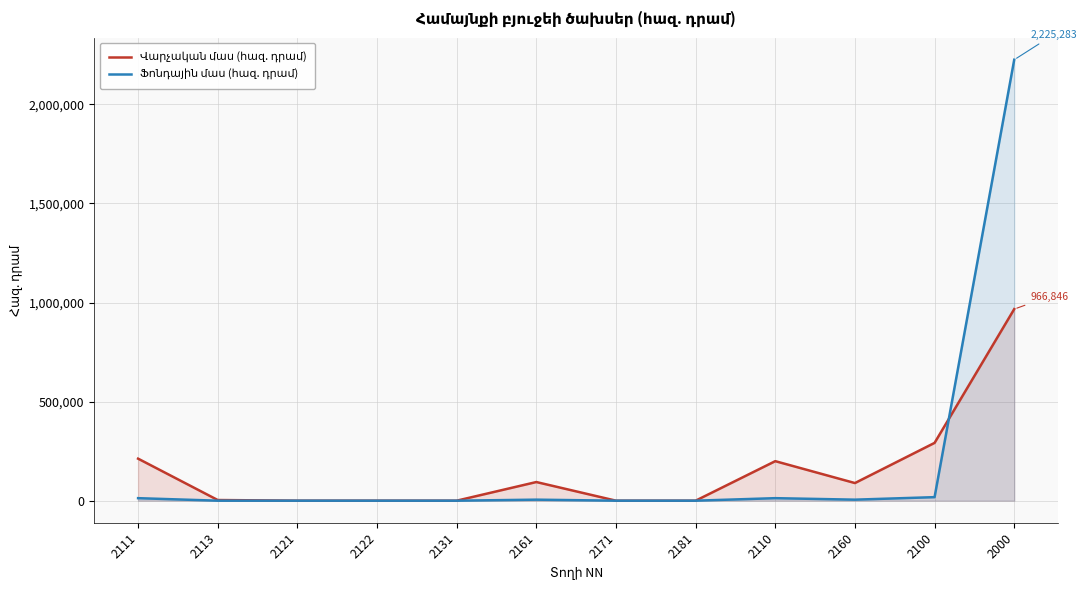

At which category is the sum across all series the highest?

2000